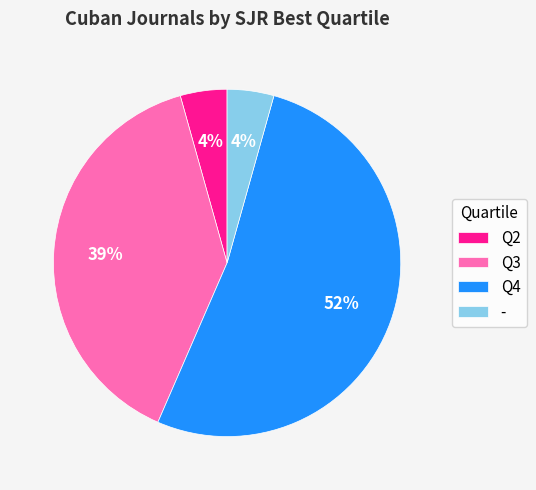

Which has a higher value, - or Q3?

Q3